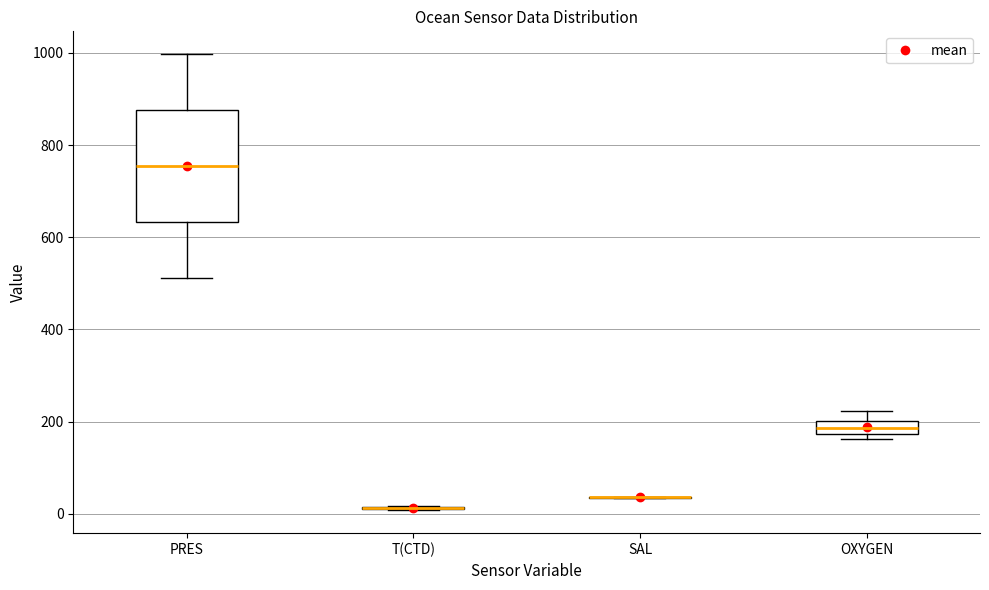

Where is the upper edge of the box for OXYGEN on the y-axis? The values are not printed on the chart, so give them approximately, as read against the axis.

200